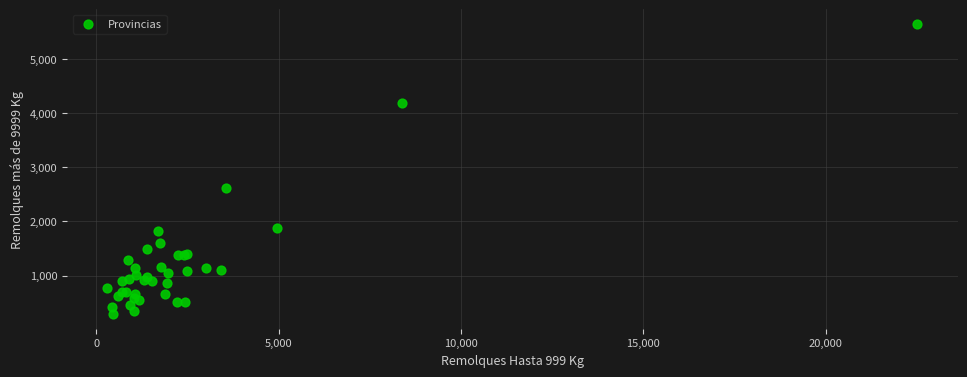

What Y value in the scatter plot is closest to 2966?

2608